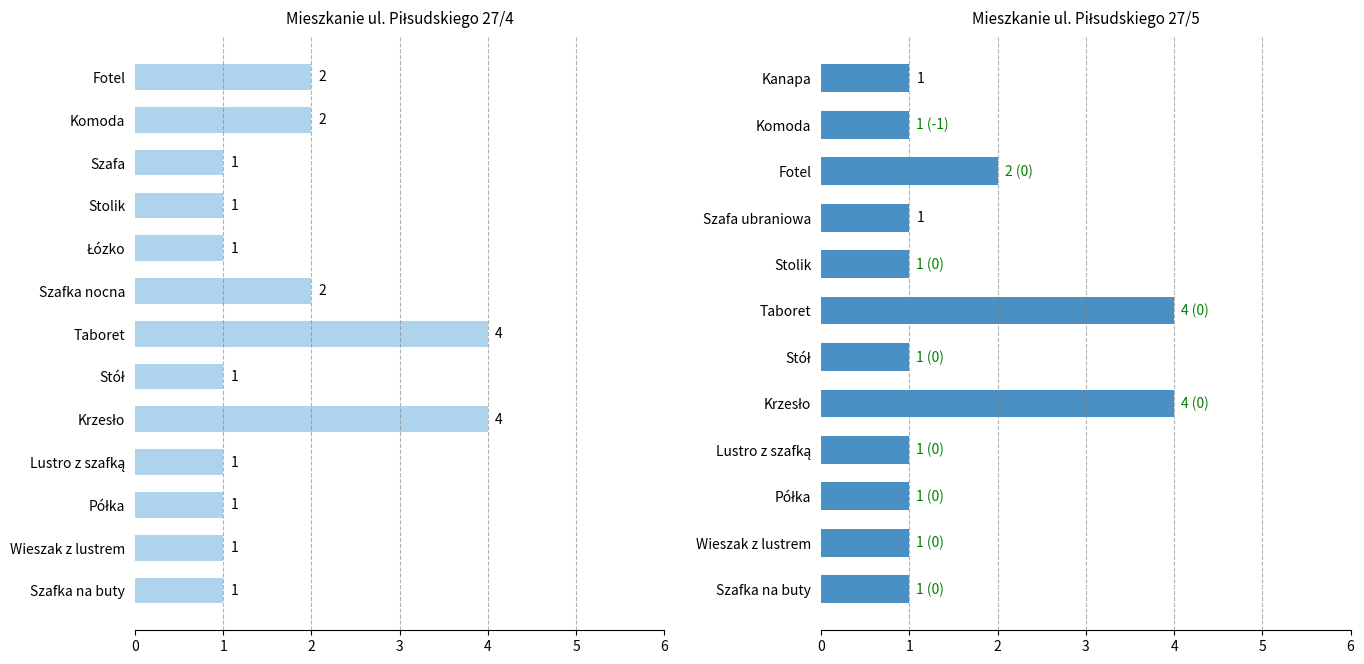

What is the change in value from Komoda to Taboret?

+3